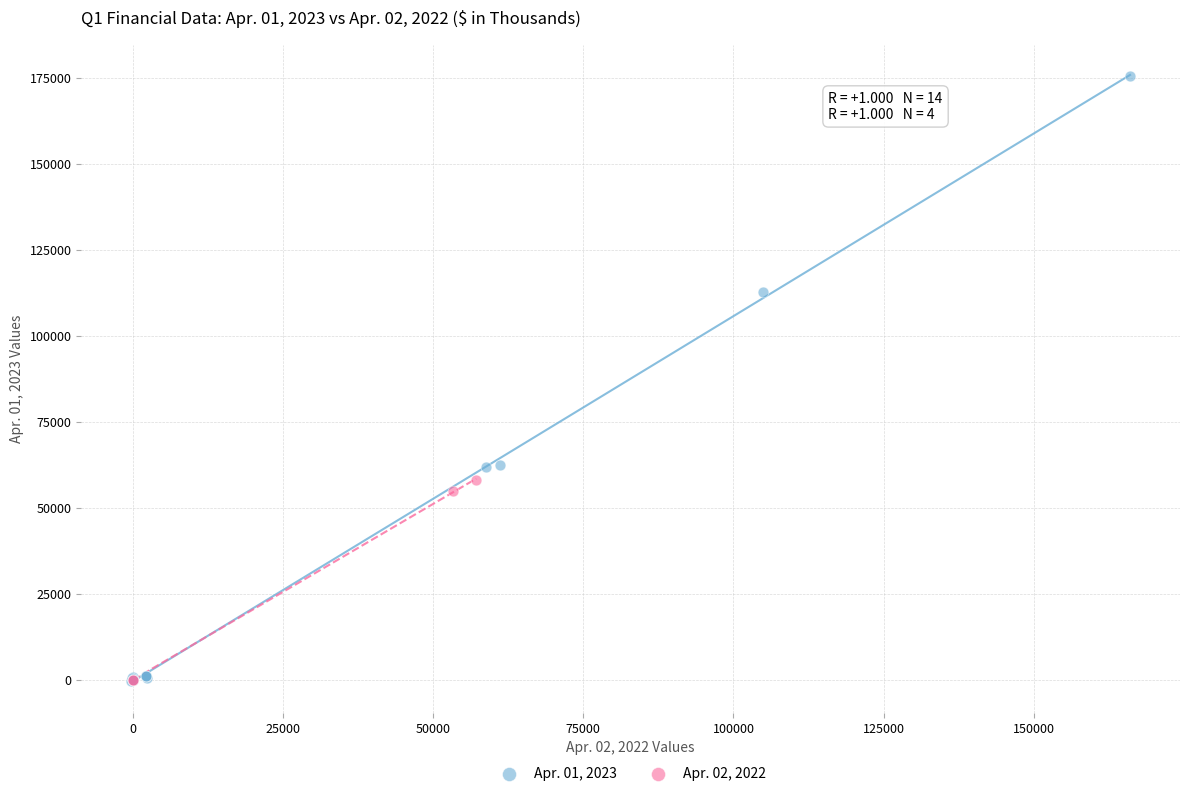

Which series reaches the maximum Y coordinate?

Apr. 01, 2023